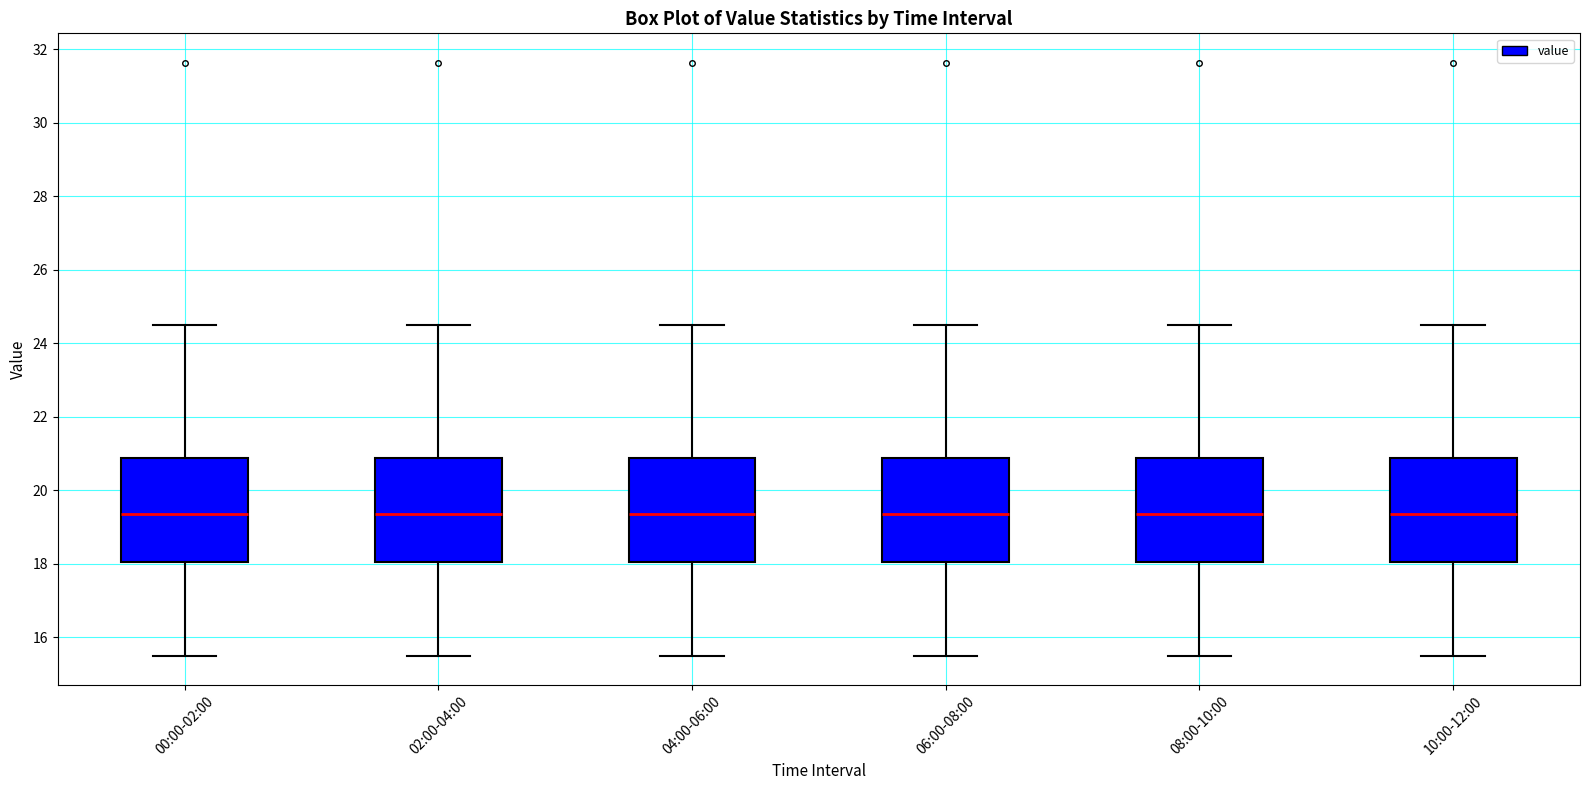

Reading left to right, transcribe this box plot: for each box, give where its median line is, the range the box spans, and where its two whiskers end, as read against the y-axis. The values are not printed on the chart, so give them approximately, as read against the axis.

00:00-02:00: median 19.4, box 18.0 to 20.8, whiskers 15.6 to 24.6
02:00-04:00: median 19.4, box 18.0 to 20.8, whiskers 15.6 to 24.6
04:00-06:00: median 19.4, box 18.0 to 20.8, whiskers 15.6 to 24.6
06:00-08:00: median 19.4, box 18.0 to 20.8, whiskers 15.6 to 24.6
08:00-10:00: median 19.4, box 18.0 to 20.8, whiskers 15.6 to 24.6
10:00-12:00: median 19.4, box 18.0 to 20.8, whiskers 15.6 to 24.6